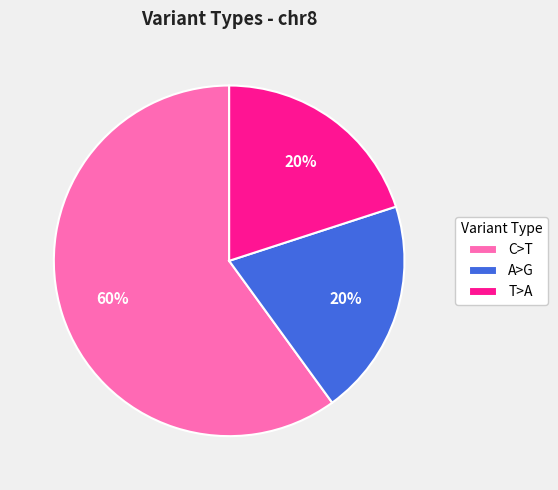

To the nearest percent, what portion does C>T represent?

60%